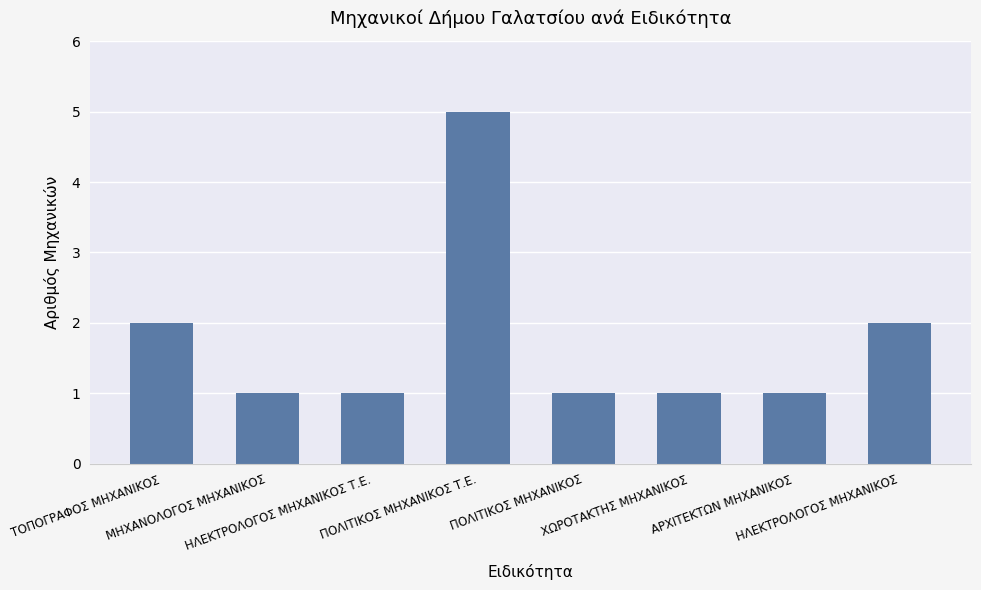

Does the chart contain stacked bars?

No